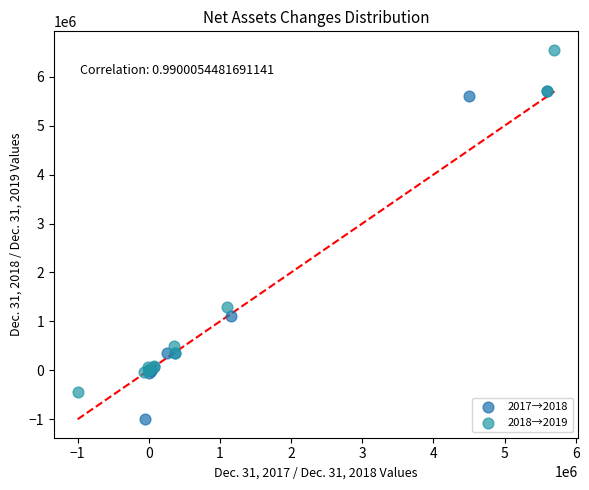

Which series contains the lowest Y value?

2017→2018